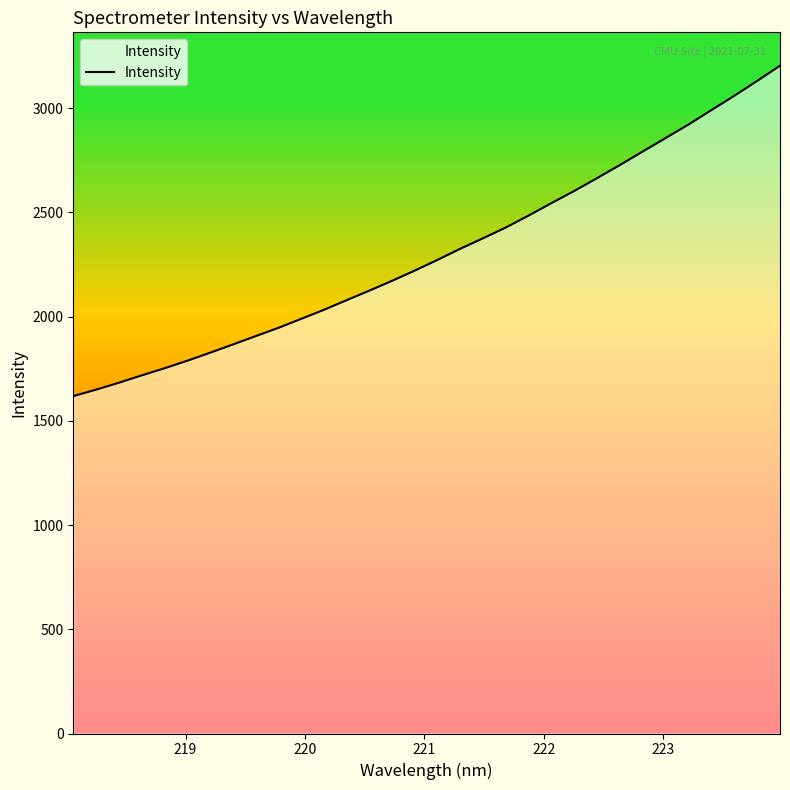

True or false: the data has more than 2 interior local peaks.

False